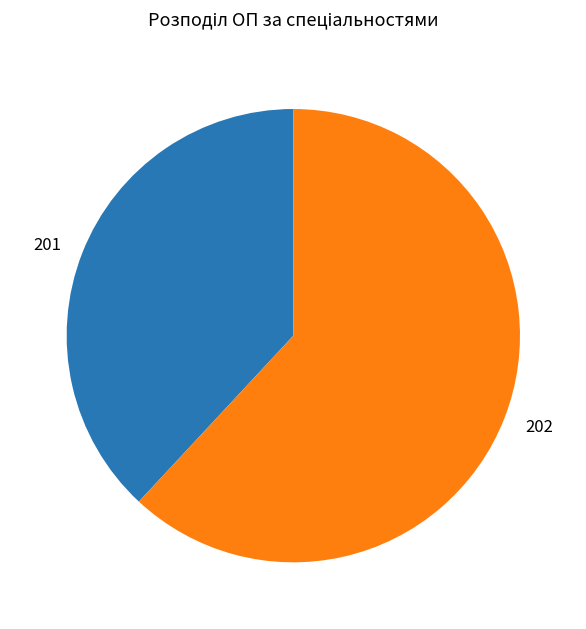

Approximately how many times larger is the value at 201 compared to 202?

0.6